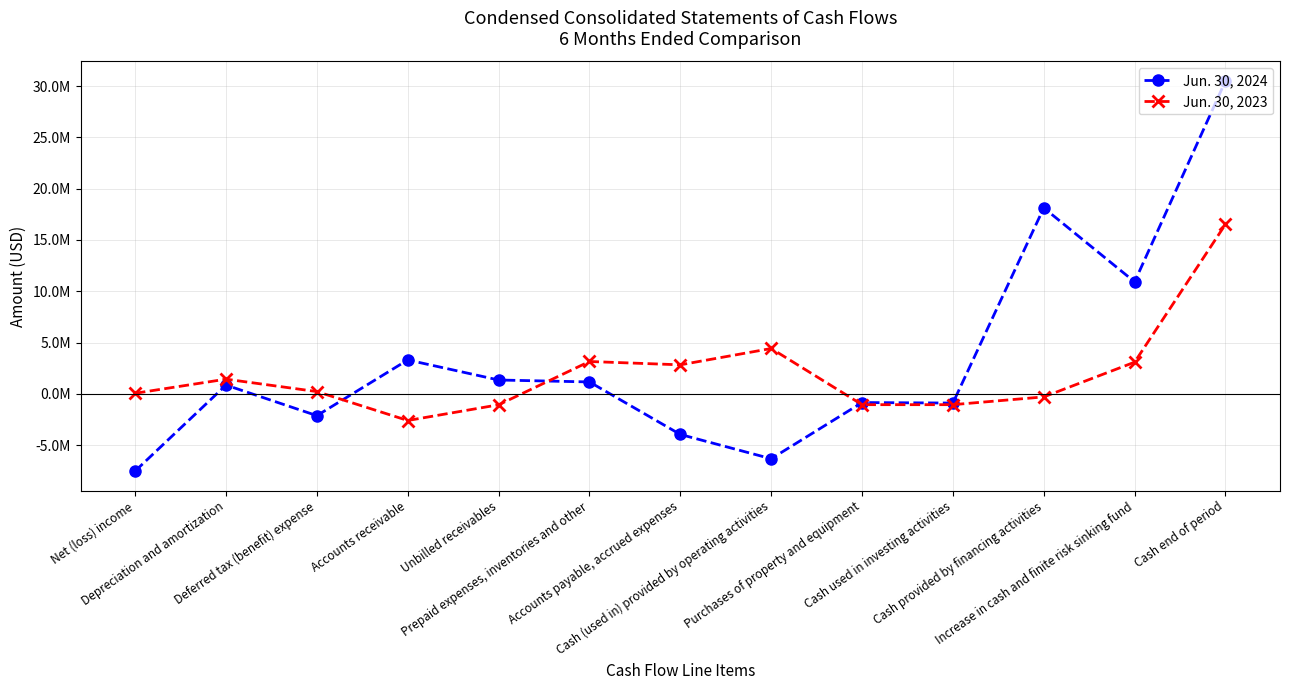

Does the chart have visible grid lines?

Yes